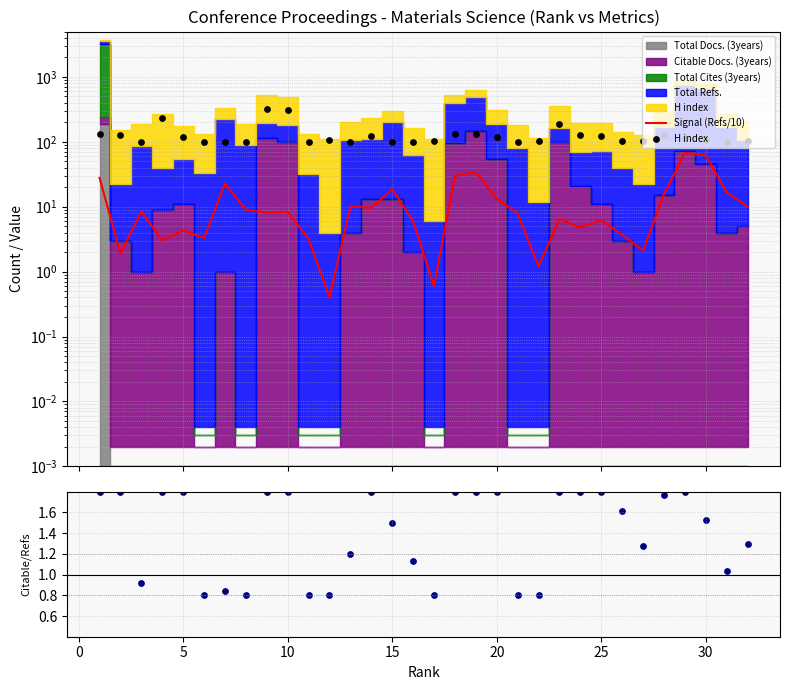

Which series has the widest spread of Y values?

H index